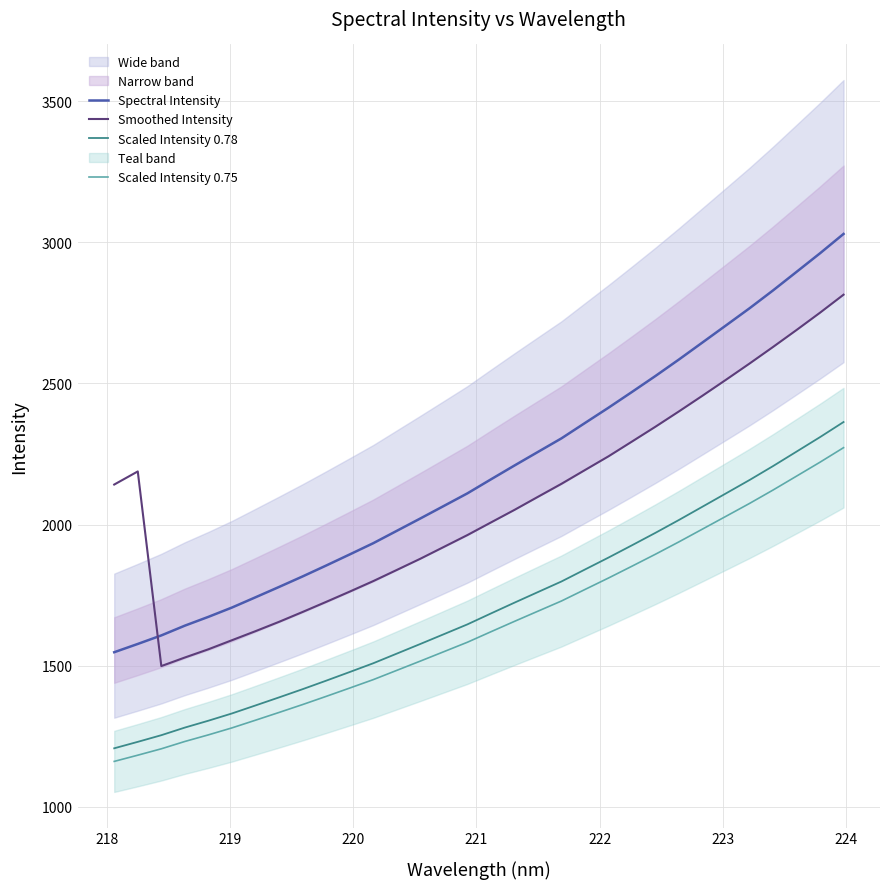

What is the smallest value displayed?

1160.6